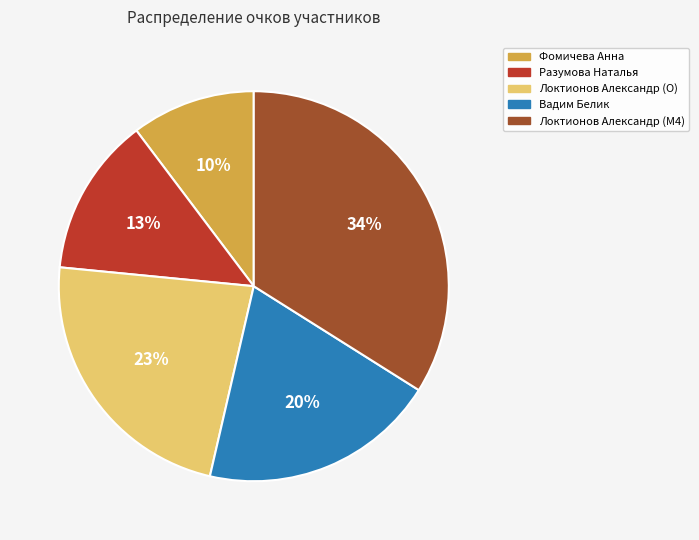

Is there any slice that represents more than half of the pie?

No